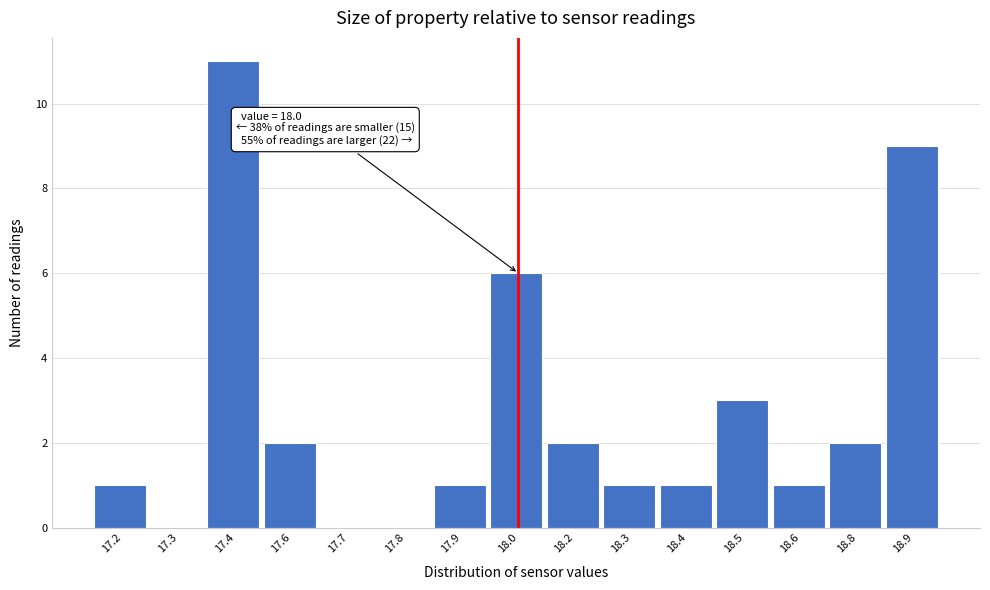

Reading right to left, transcribe all the data shown in this chart.

18.9=9	18.8=2	18.6=1	18.5=3	18.4=1	18.3=1	18.2=2	18.0=6	17.9=1	17.8=0	17.7=0	17.6=2	17.4=11	17.3=0	17.2=1